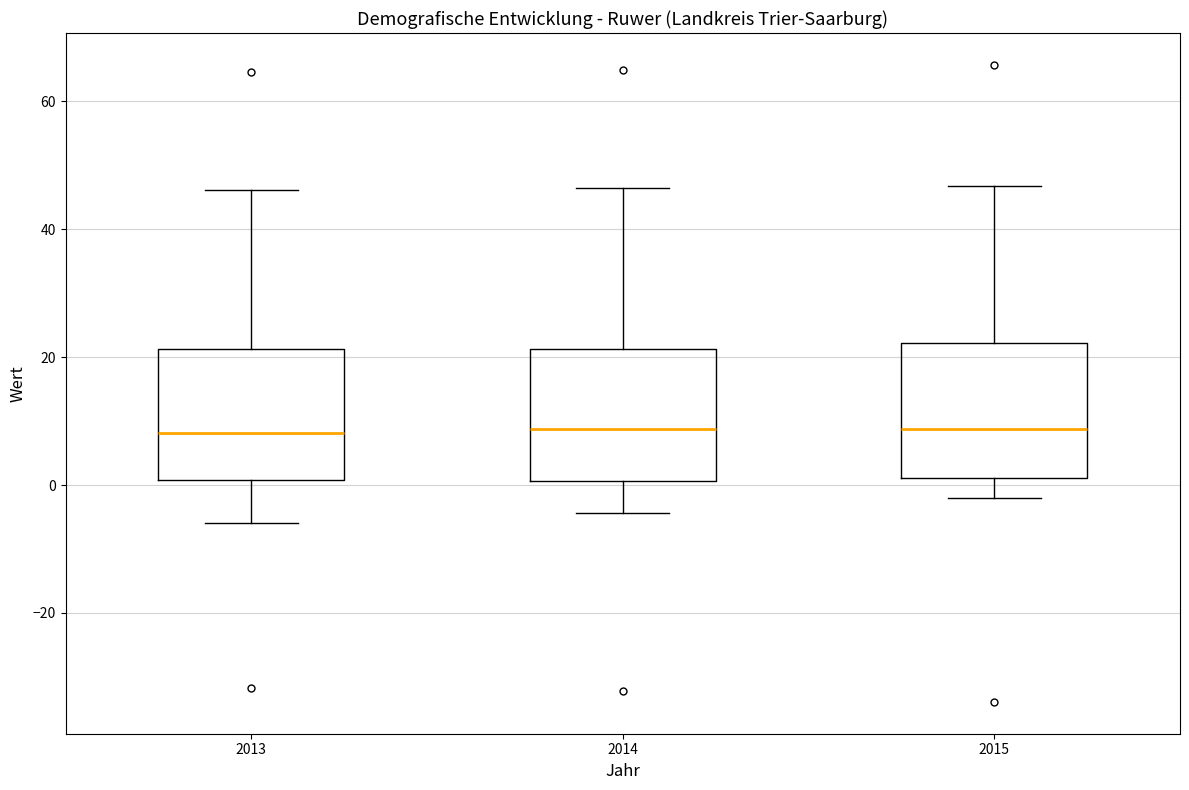

Reading left to right, read every box against the y-axis: the position of its median line, the range the box covers, and the ends of its whiskers. The values are not printed on the chart, so give them approximately, as read against the axis.

2013: median 8, box 0 to 22, whiskers -6 to 46
2014: median 8, box 0 to 22, whiskers -4 to 46
2015: median 8, box 2 to 22, whiskers -2 to 46